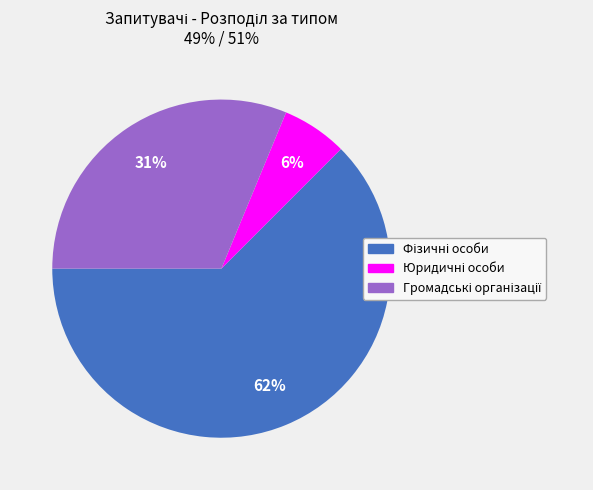

To the nearest percent, what is the average slice percentage?

33%